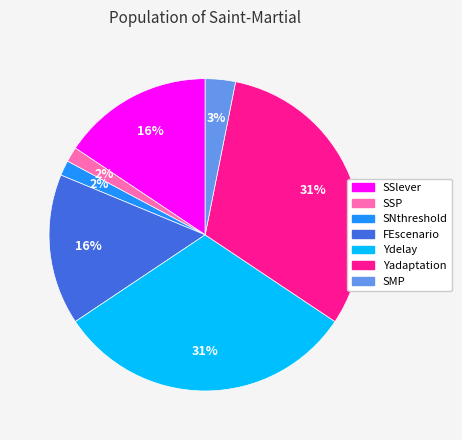

To the nearest percent, what is the difference between the SSlever and SSP slice percentages?

14%